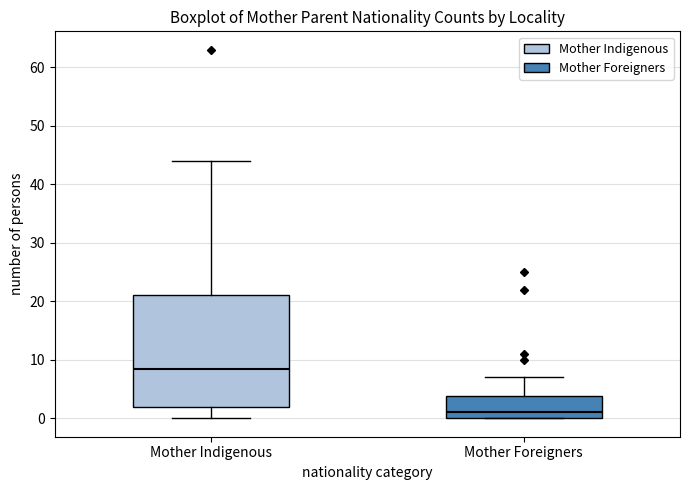

Which box is the tallest, from its lower edge to its upper edge?

Mother Indigenous